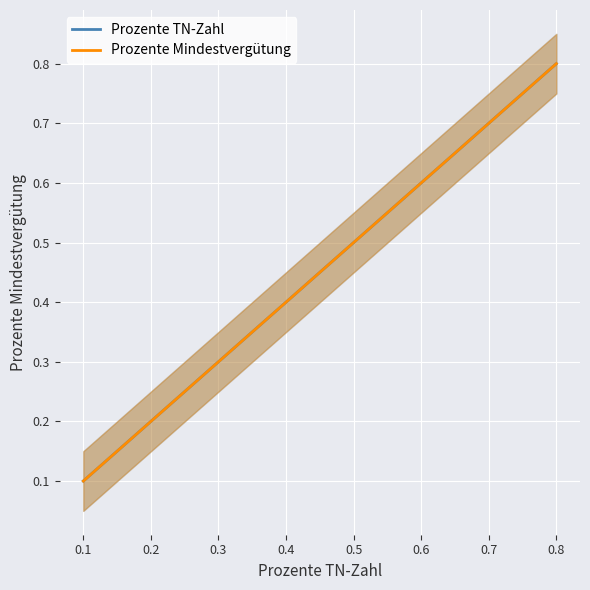

Which series changed the most between 0.3 and 0.5?

Prozente TN-Zahl